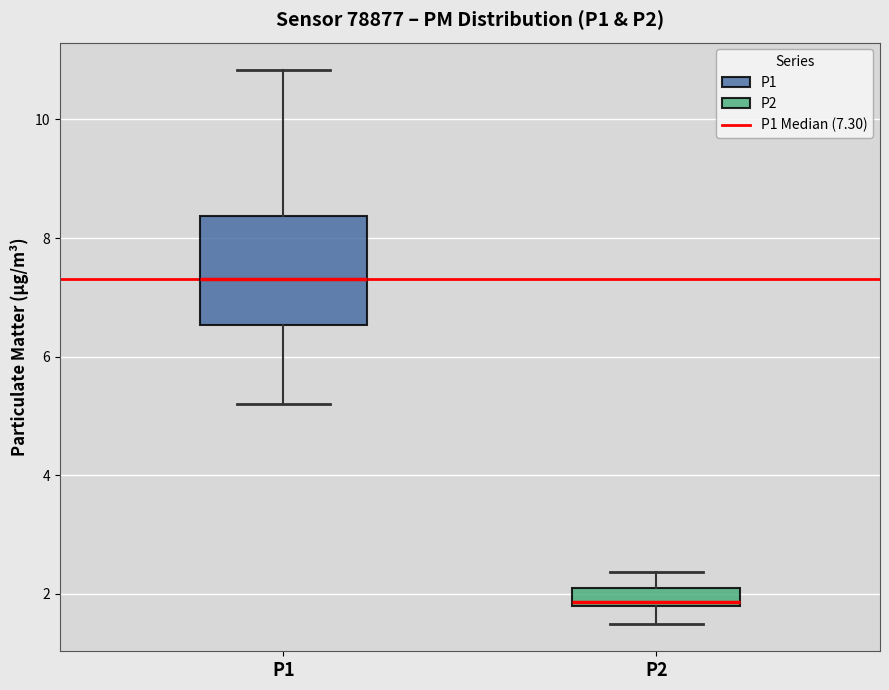

Where does the upper whisker of the box for P1 end on the y-axis? The values are not printed on the chart, so give them approximately, as read against the axis.

10.8